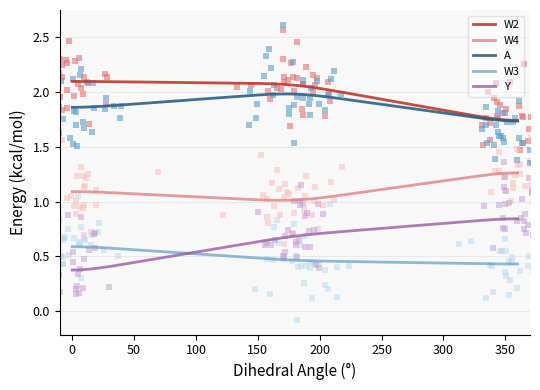

What are all the series names shown in the legend?

W2, W4, A, W3, Y